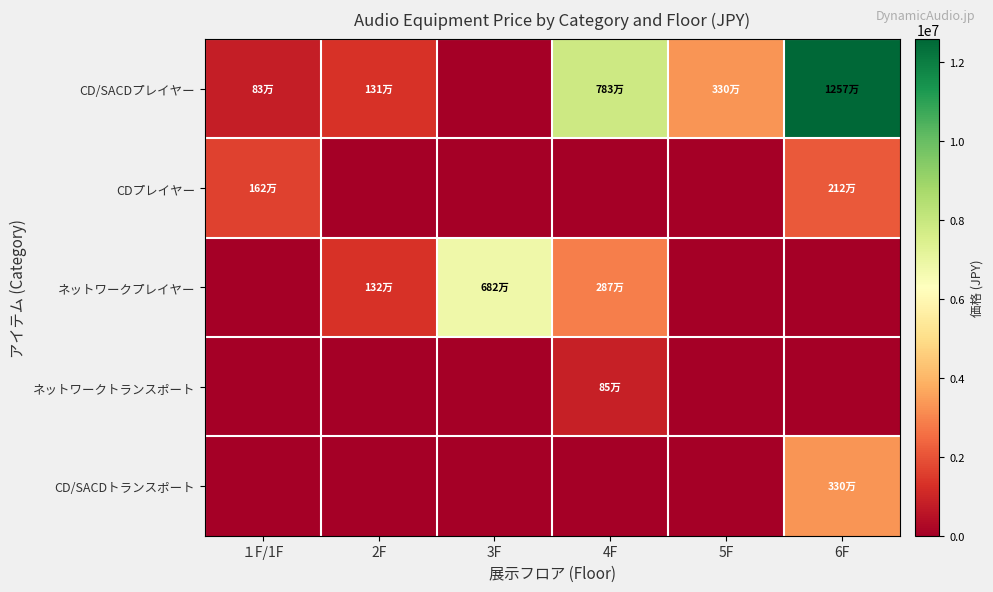

At how many categories does at least one series exceed 12099776?

1